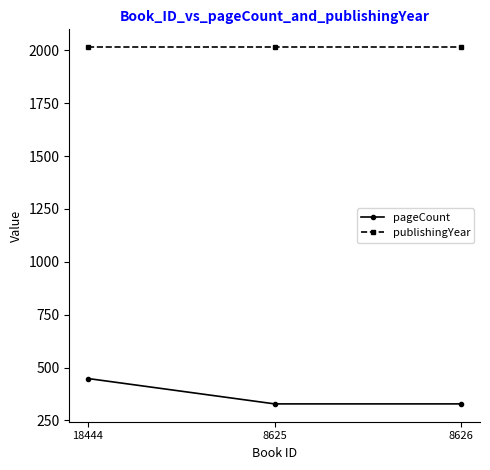

What is the lowest value of the pageCount series?

328